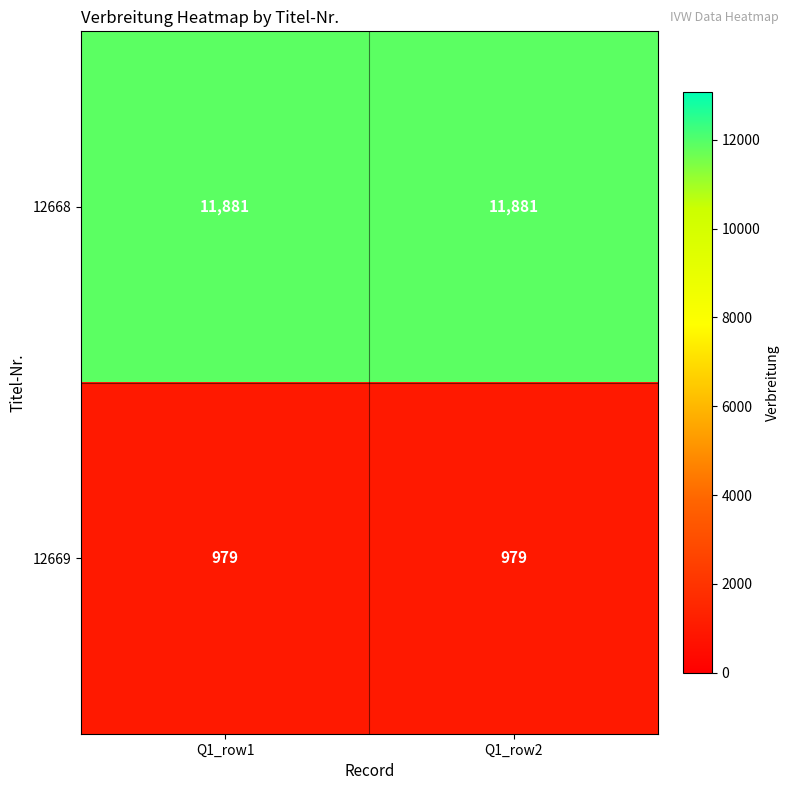

What is the average value of the 12668 series?

11881